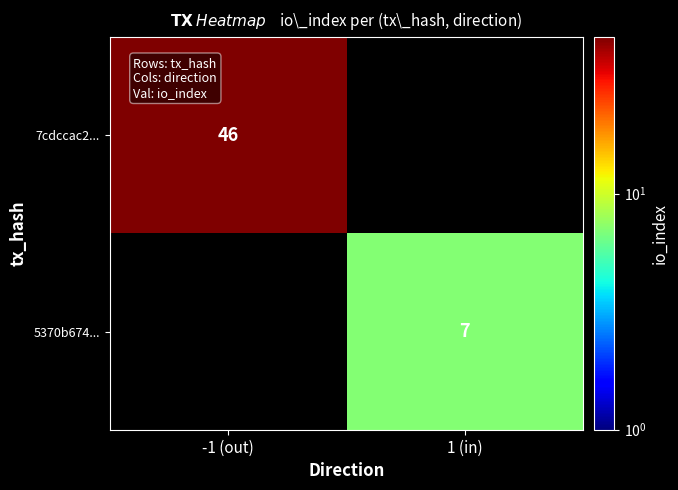

True or false: 7cdccac2... has a value of 46 at -1 (out).

True